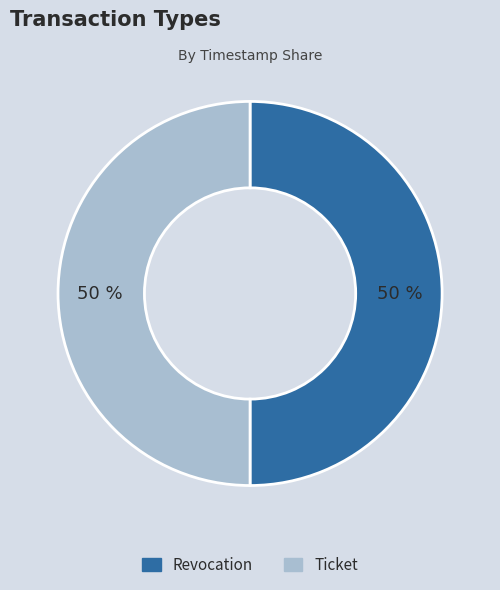

Is it true that Revocation is 59% of the pie?

False